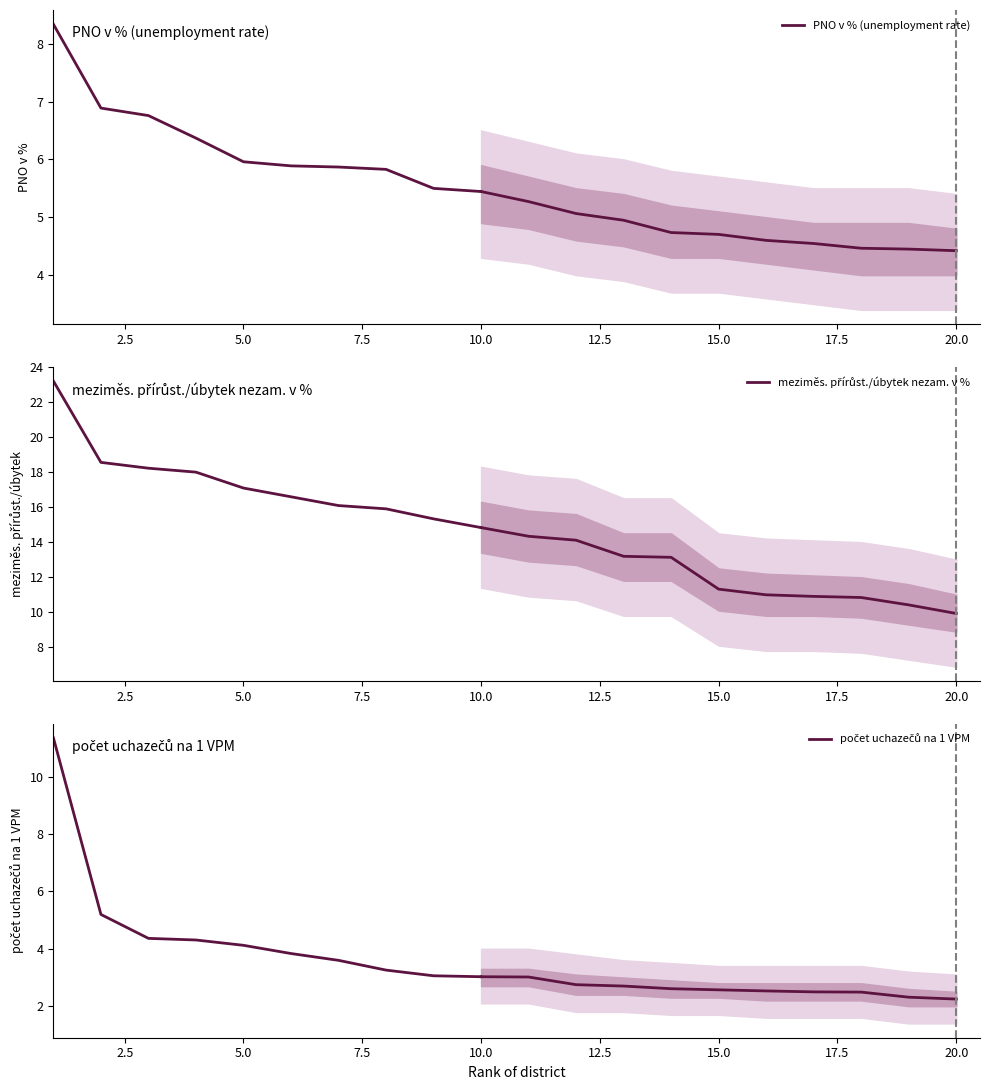

Rank the series at 15.0 from highest to lowest value.

meziměs. přírůst./úbytek nezam. v %, PNO v % (unemployment rate), počet uchazečů na 1 VPM